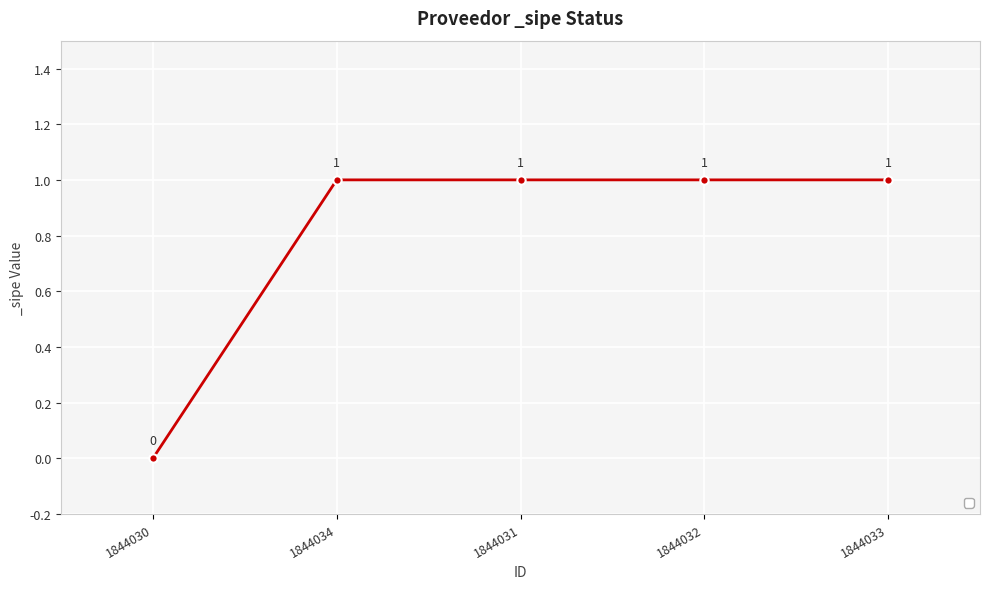

What is the label of the 3rd point from the left?

1844031